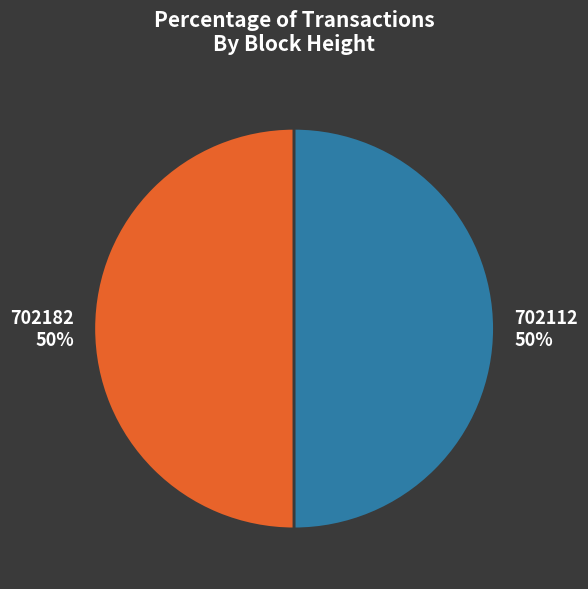

What is the ratio of the value at 702182 to the value at 702112?

1.0